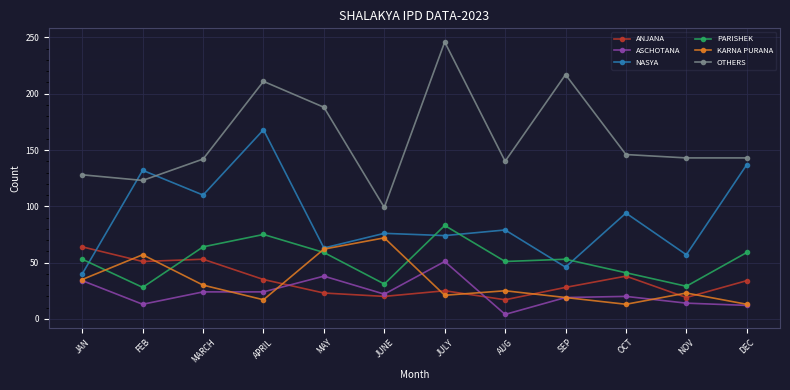

Is the value of ANJANA at MARCH greater than the value of NASYA at JAN?

Yes